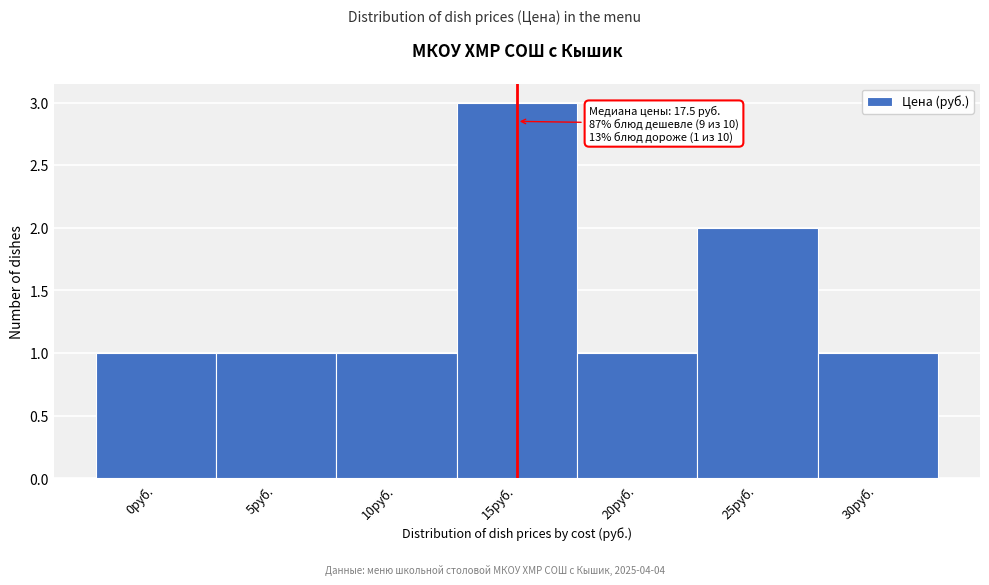

Reading left to right, extract all data points from this chart.

0руб.=1	5руб.=1	10руб.=1	15руб.=3	20руб.=1	25руб.=2	30руб.=1